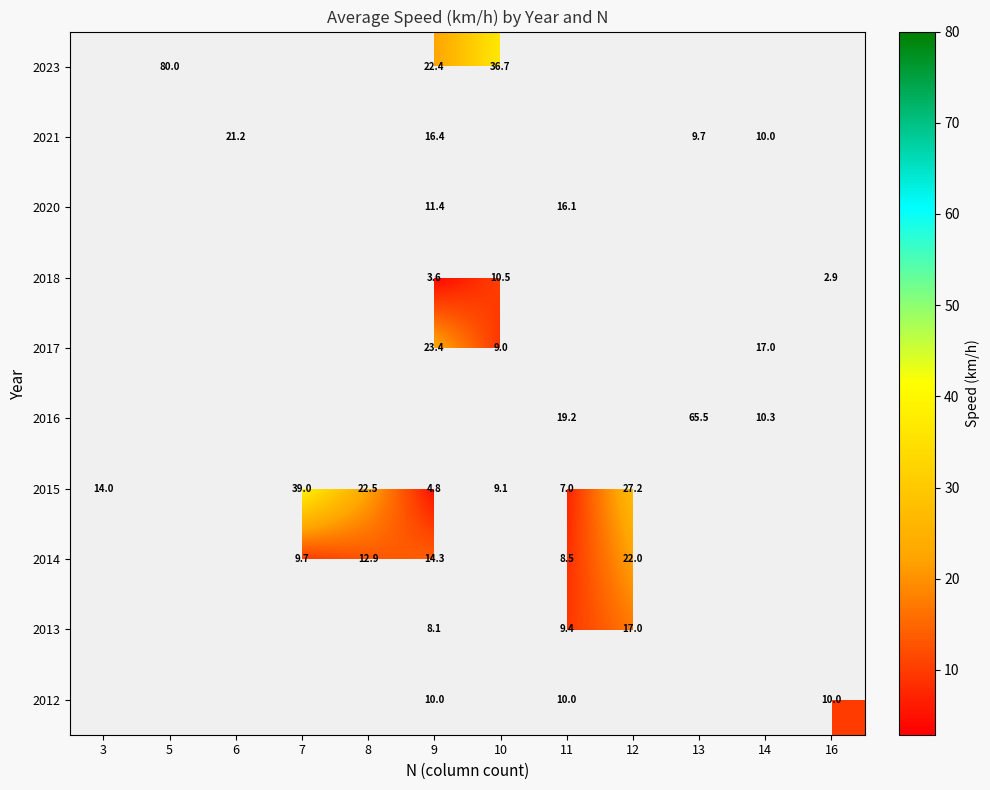

Is it true that 2015 equals 1.3 at 9?

False